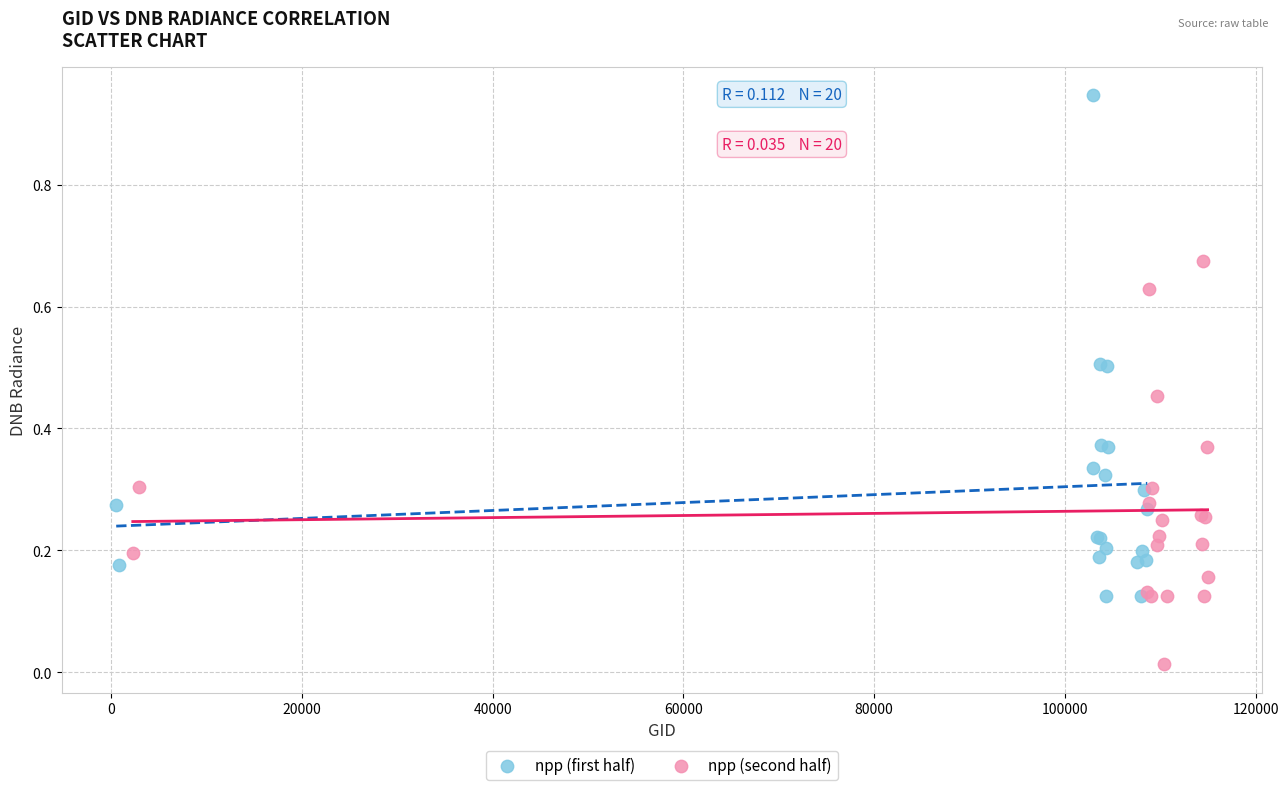

Which series contains the lowest Y value?

npp (second half)